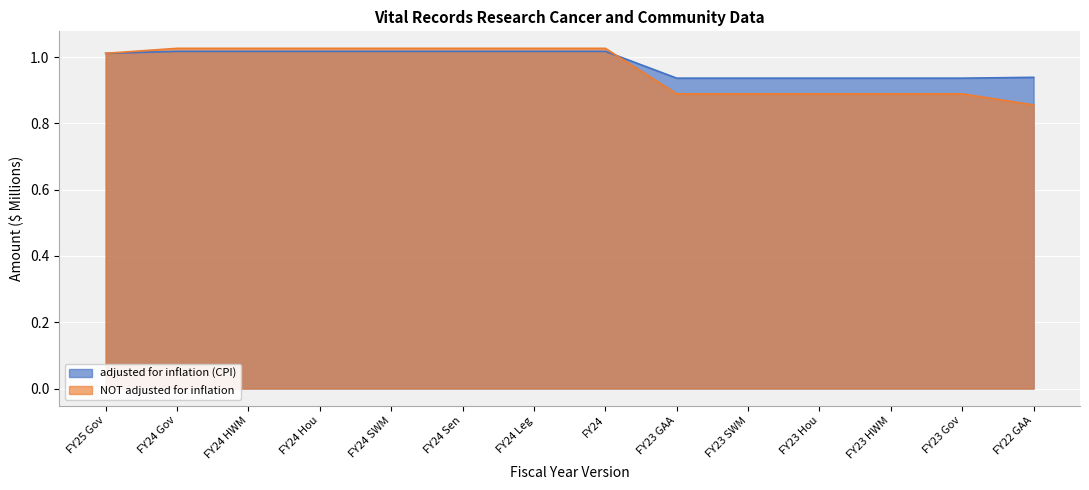

What position from the right is FY24?

7